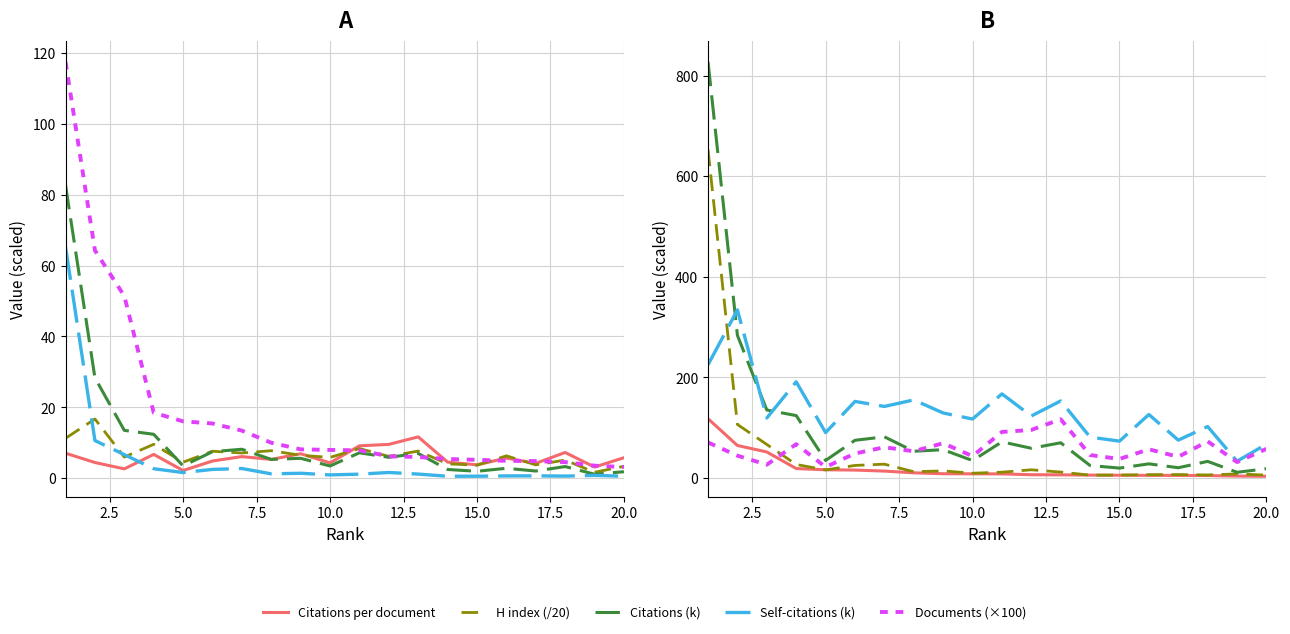

What is the sum of the Documents (hundreds) values at 14 and 3?

56.8